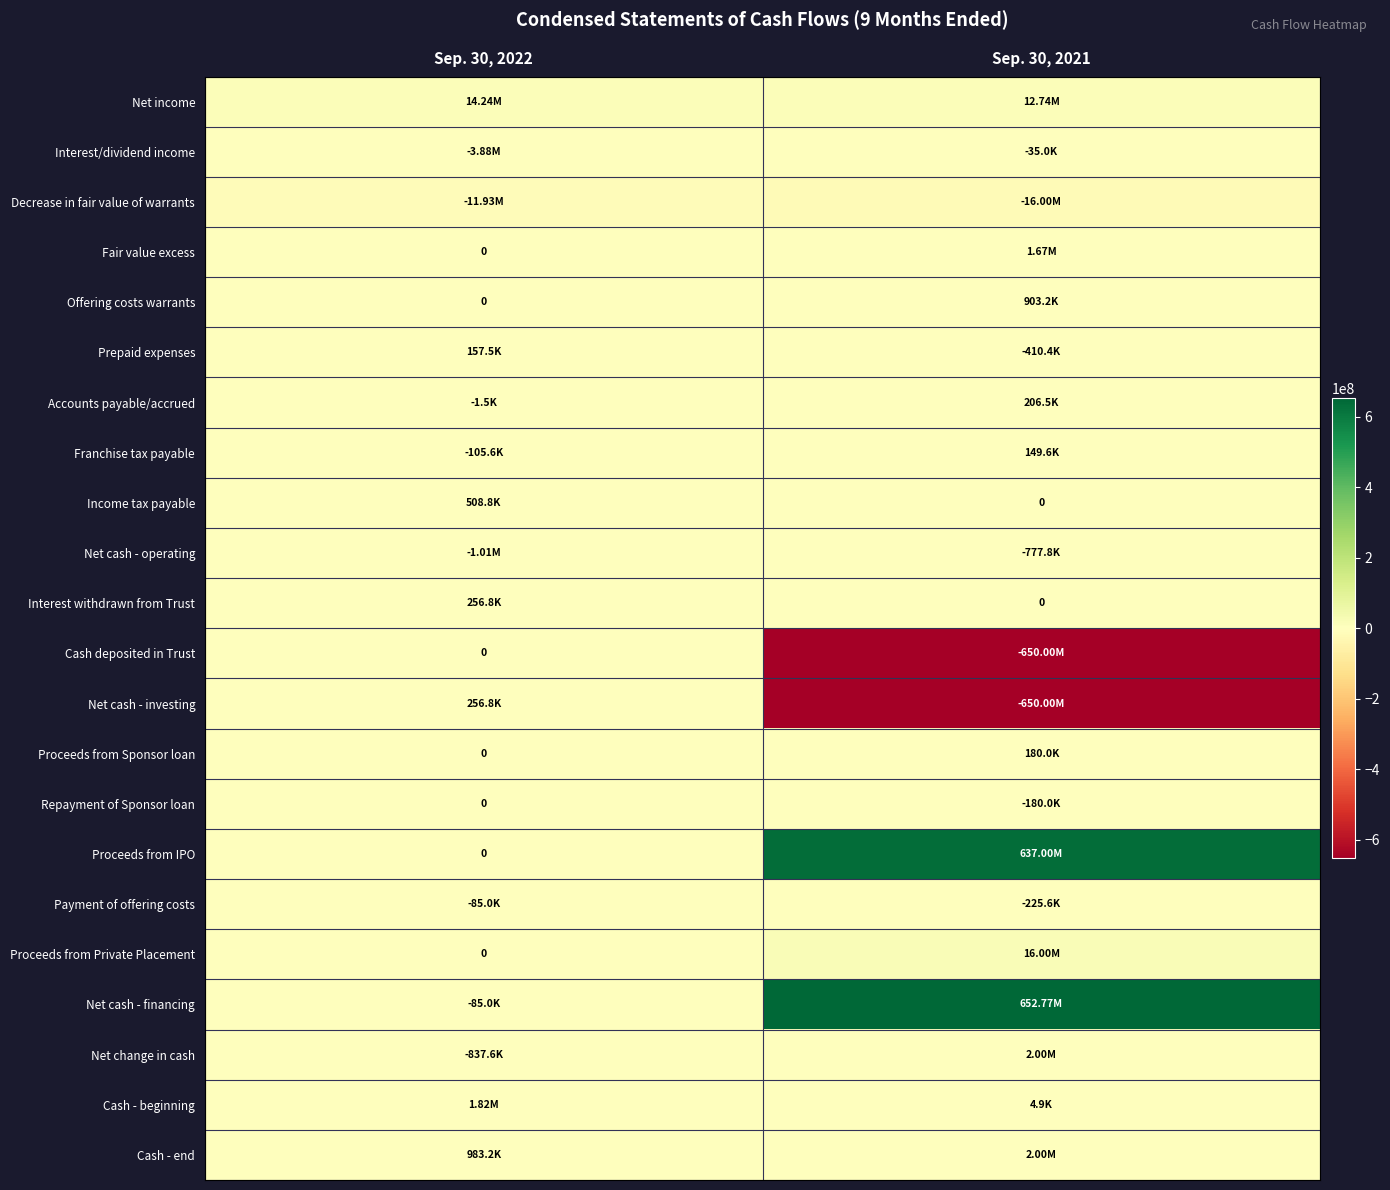

What is the difference between the Interest/dividend income values at Sep. 30, 2021 and Sep. 30, 2022?

3841019